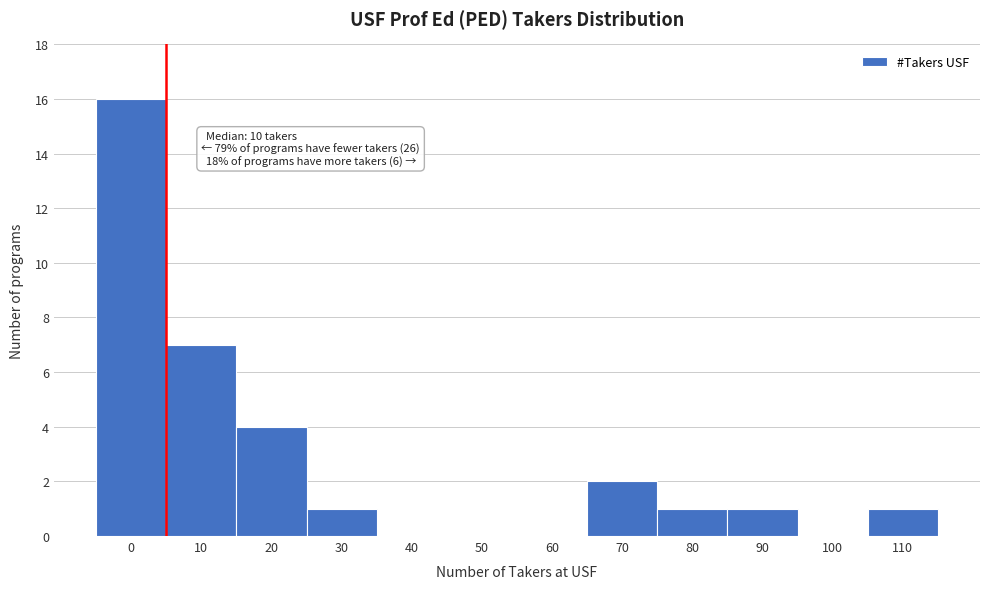

Reading left to right, list all the values displayed in this chart.

0=16	10=7	20=4	30=1	40=0	50=0	60=0	70=2	80=1	90=1	100=0	110=1